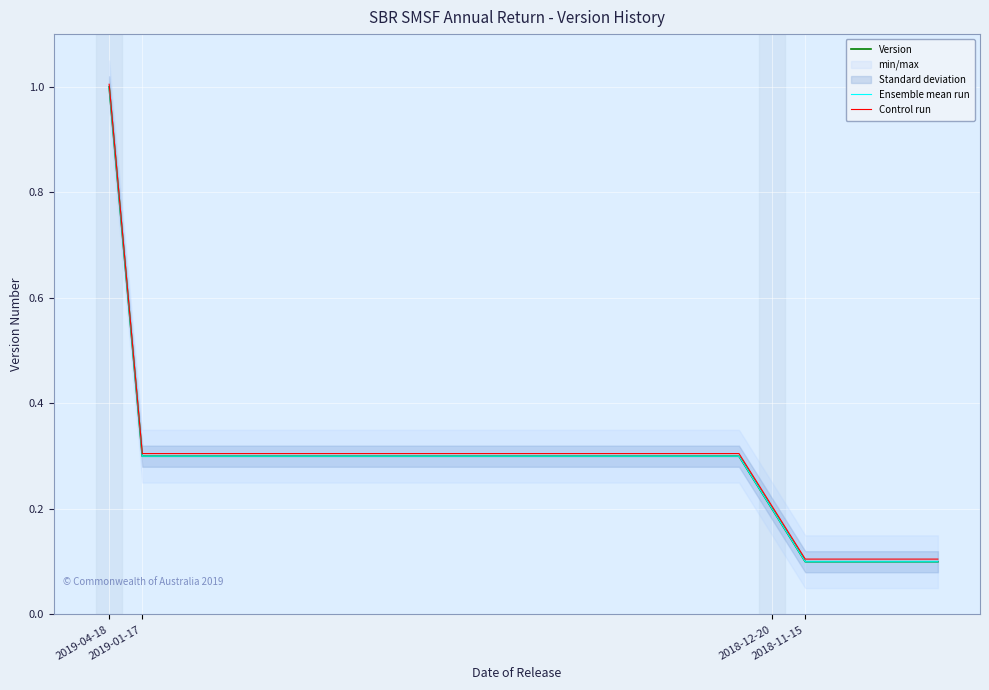

The value of Ensemble mean run at 22 is 0.0. True or false?

False